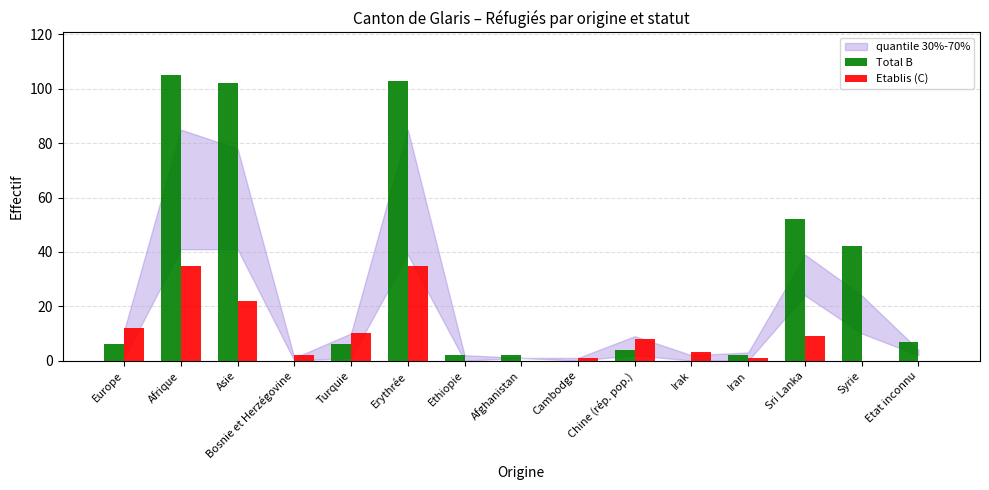

Are the bars horizontal?

No